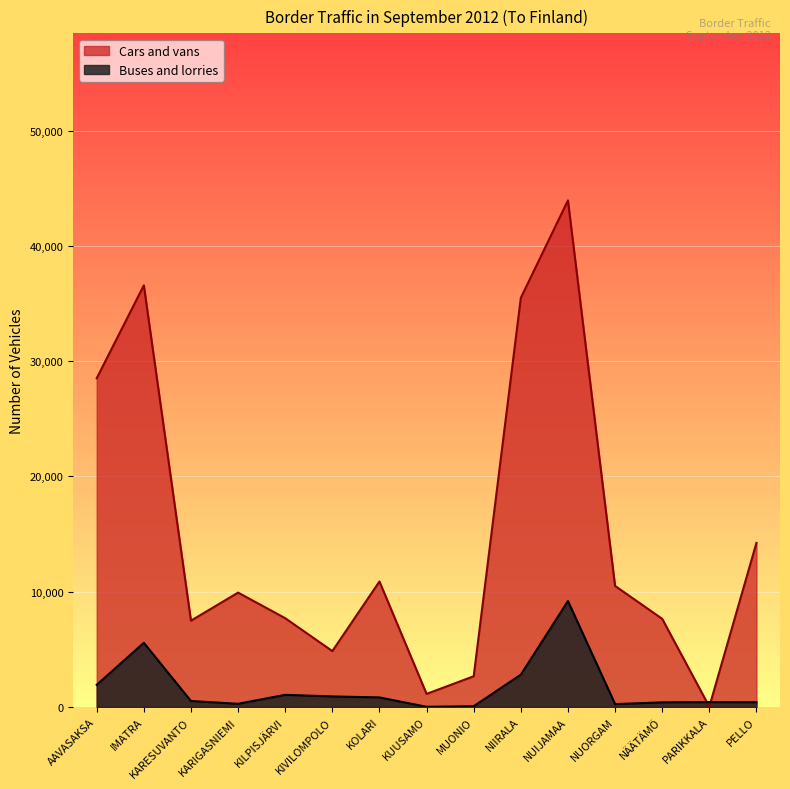

What is the total value across all series at IMATRA?

42150